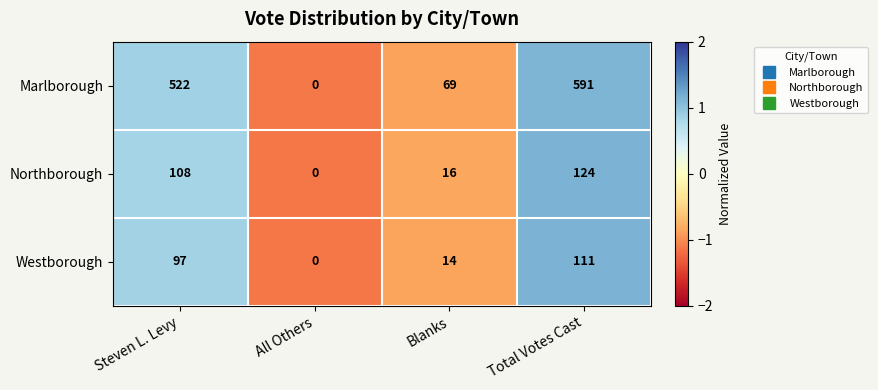

Which series has the widest spread of values?

Marlborough